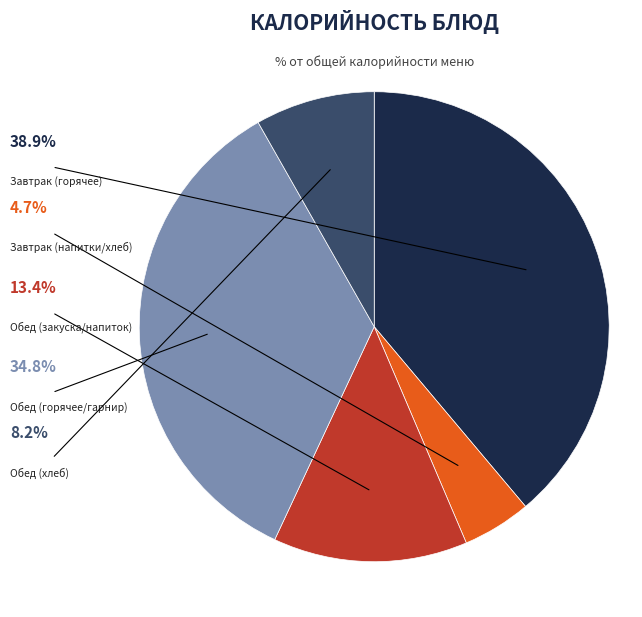

Does any single category account for the majority?

No